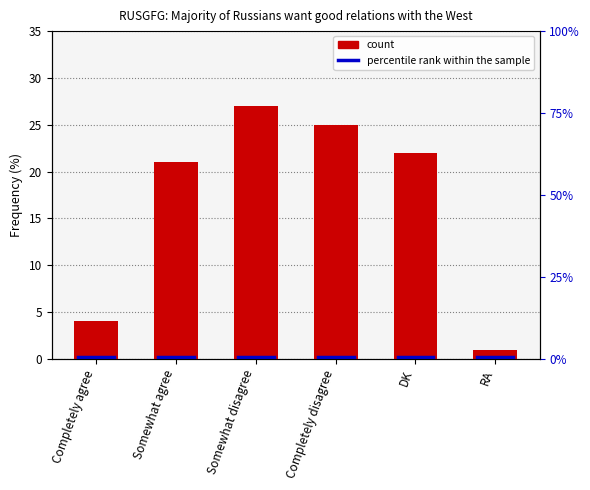

What is the change in value from Somewhat agree to RA?

-20